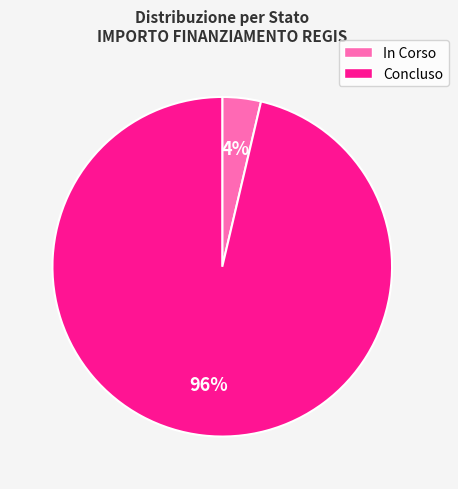

Is there any slice that represents more than half of the pie?

Yes